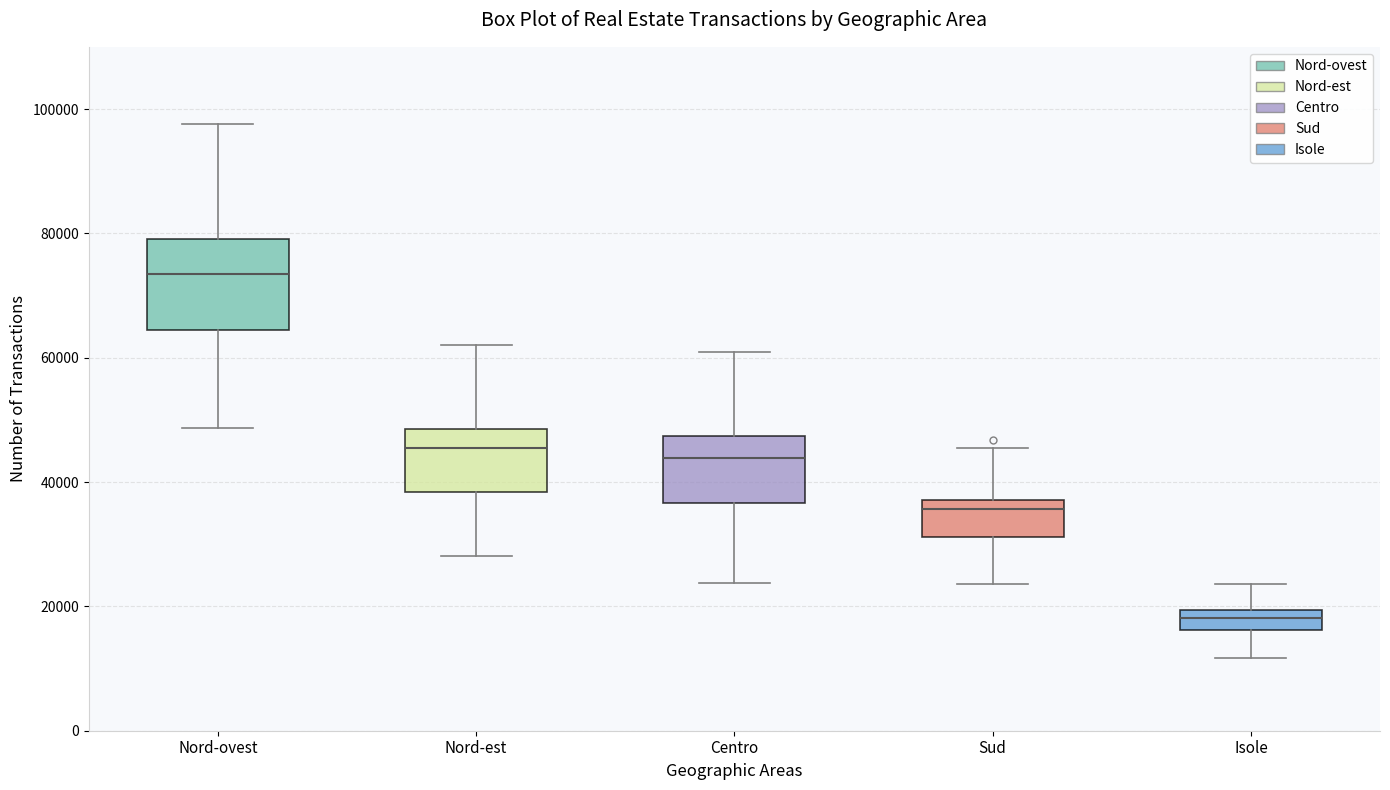

Reading left to right, transcribe this box plot: for each box, give where its median line is, the range the box spans, and where its two whiskers end, as read against the y-axis. The values are not printed on the chart, so give them approximately, as read against the axis.

Nord-ovest: median 74000, box 64000 to 80000, whiskers 48000 to 98000
Nord-est: median 46000, box 38000 to 48000, whiskers 28000 to 62000
Centro: median 44000, box 36000 to 48000, whiskers 24000 to 60000
Sud: median 36000, box 32000 to 38000, whiskers 24000 to 46000
Isole: median 18000, box 16000 to 20000, whiskers 12000 to 24000